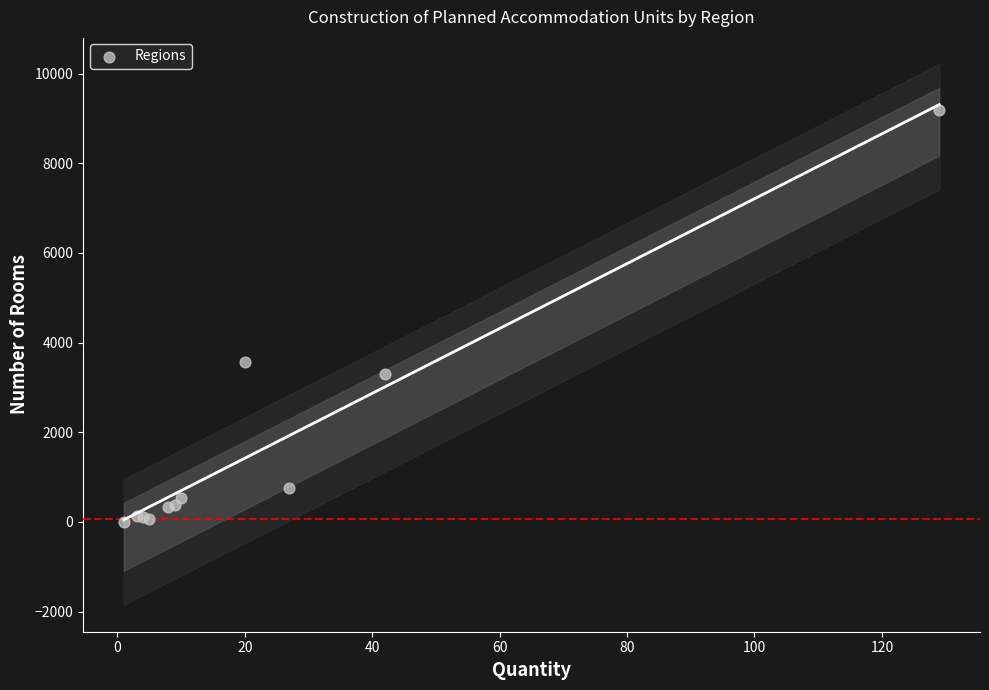

What Y value in the scatter plot is closest to 4596?

3563